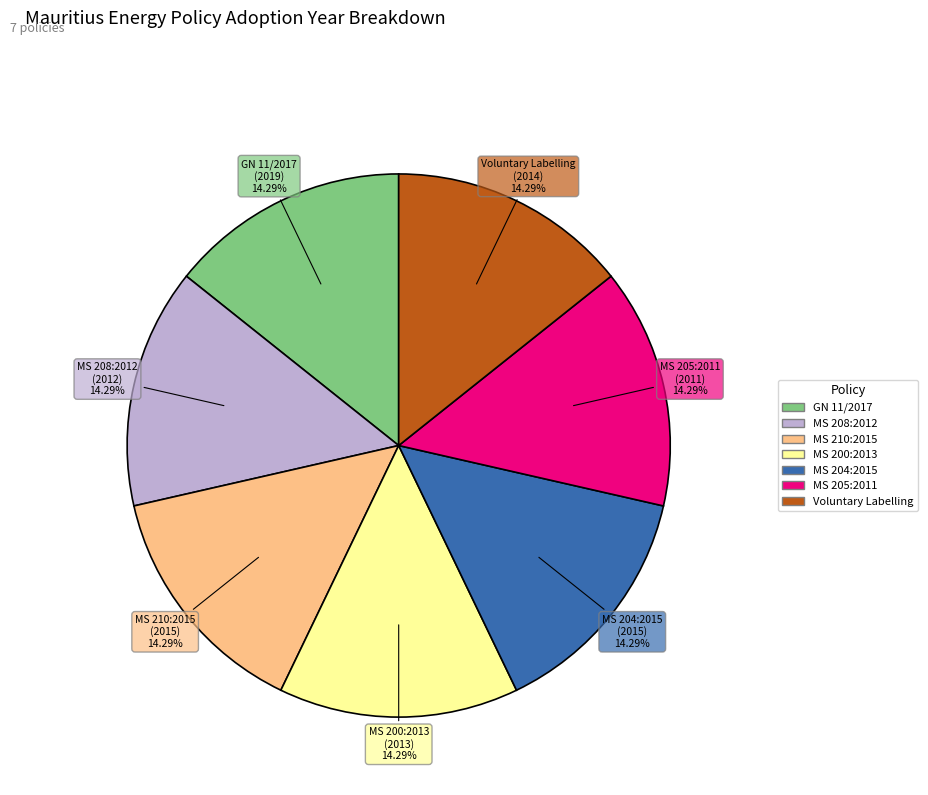

What portion of the pie excludes MS 205:2011?

85.7%